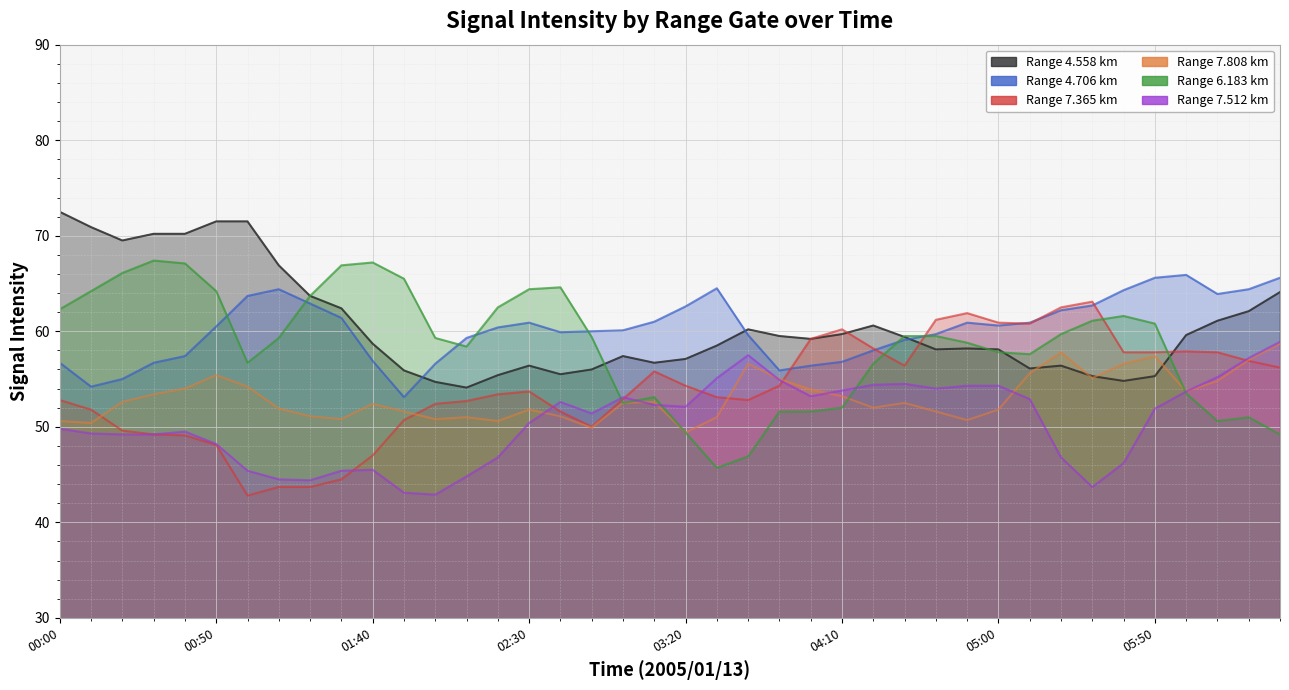

How many interior local peaks does the 7.512 series have?

6